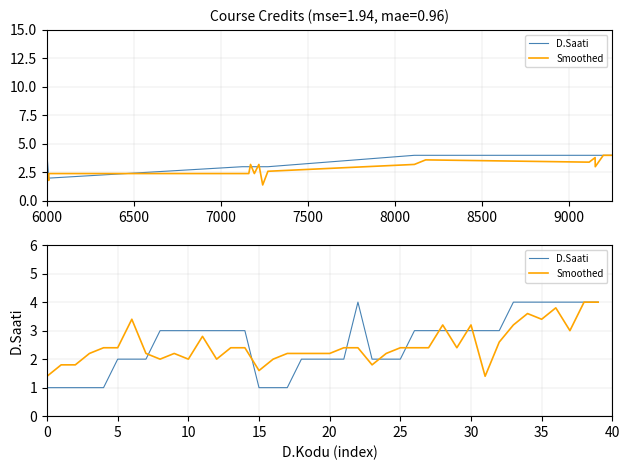

How many D.Saati values are between 2 and 3?

24